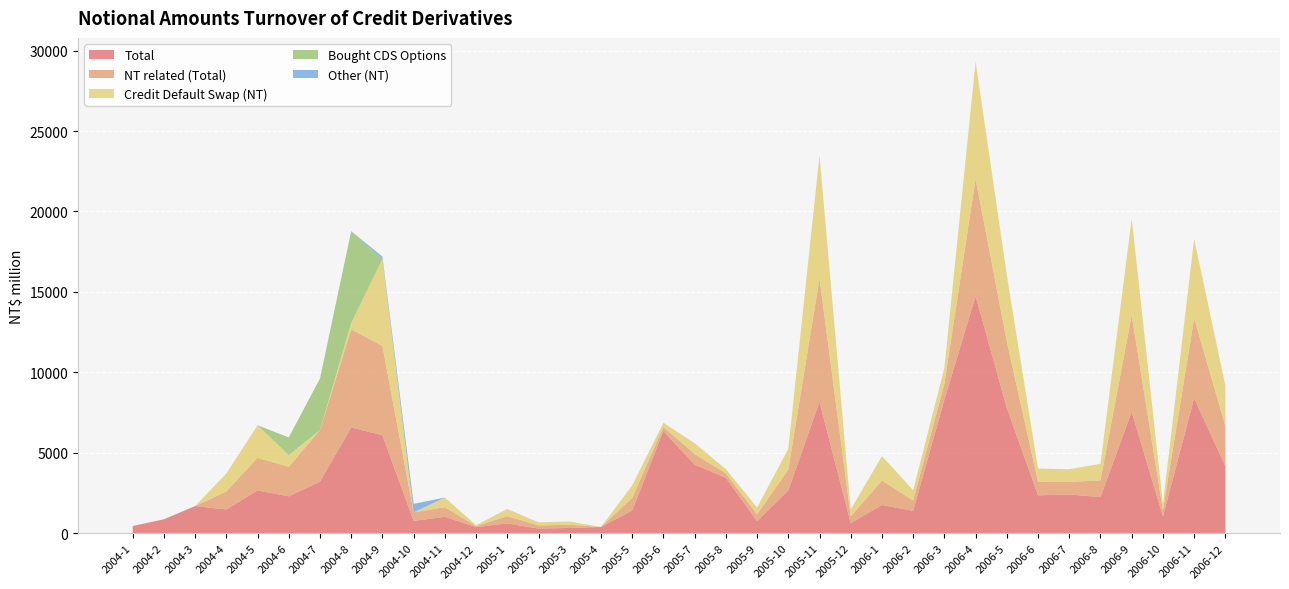

Reading right to left, extract all data points from this chart.

Total: 4158	8395	1046	7547	2245	2407	2353	7788	14742	8298	1390	1757	626	8167	2655	754	3446	4257	6347	1408	386	327	289	609	379	1019	764	6093	6577	3206	2294	2658	1477	1687	866	450
NT related (Total): 2514	4955	382	6010	1036	785	835	4130	7291	990	643	1517	425	7664	1295	423	270	670	260	780	0	200	195	450	60	600	530	5550	6100	3206	1830	2026	1116	0	0	0
Credit Default Swap (NT): 2514	4955	382	6010	1036	785	835	4130	7291	990	643	1517	425	7664	1295	423	270	670	260	780	0	200	195	450	60	600	0	5400	400	6	730	2026	1116	0	0	0
Bought CDS Options: 0	0	0	0	0	0	0	0	0	0	0	0	0	0	0	0	0	0	0	0	0	0	0	0	0	0	0	0	5700	3200	1100	0	0	0	0	0
Other (NT): 0	0	0	0	0	0	0	0	0	0	0	0	0	0	0	0	0	0	0	0	0	0	0	0	0	0	530	150	0	0	0	0	0	0	0	0